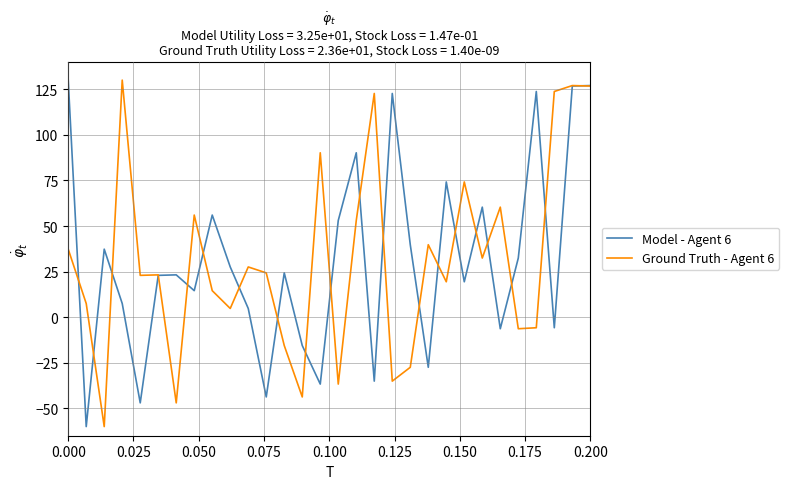

What is the highest value of the Ground Truth - Agent 6 series?

130.0